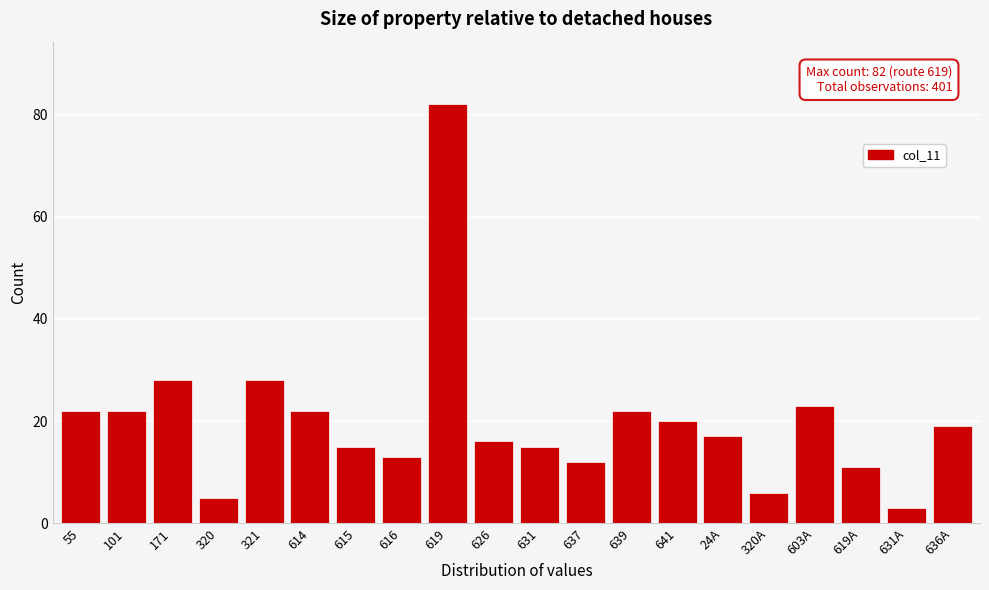

Reading left to right, list all the values displayed in this chart.

55=22	101=22	171=28	320=5	321=28	614=22	615=15	616=13	619=82	626=16	631=15	637=12	639=22	641=20	24A=17	320A=6	603A=23	619A=11	631A=3	636A=19